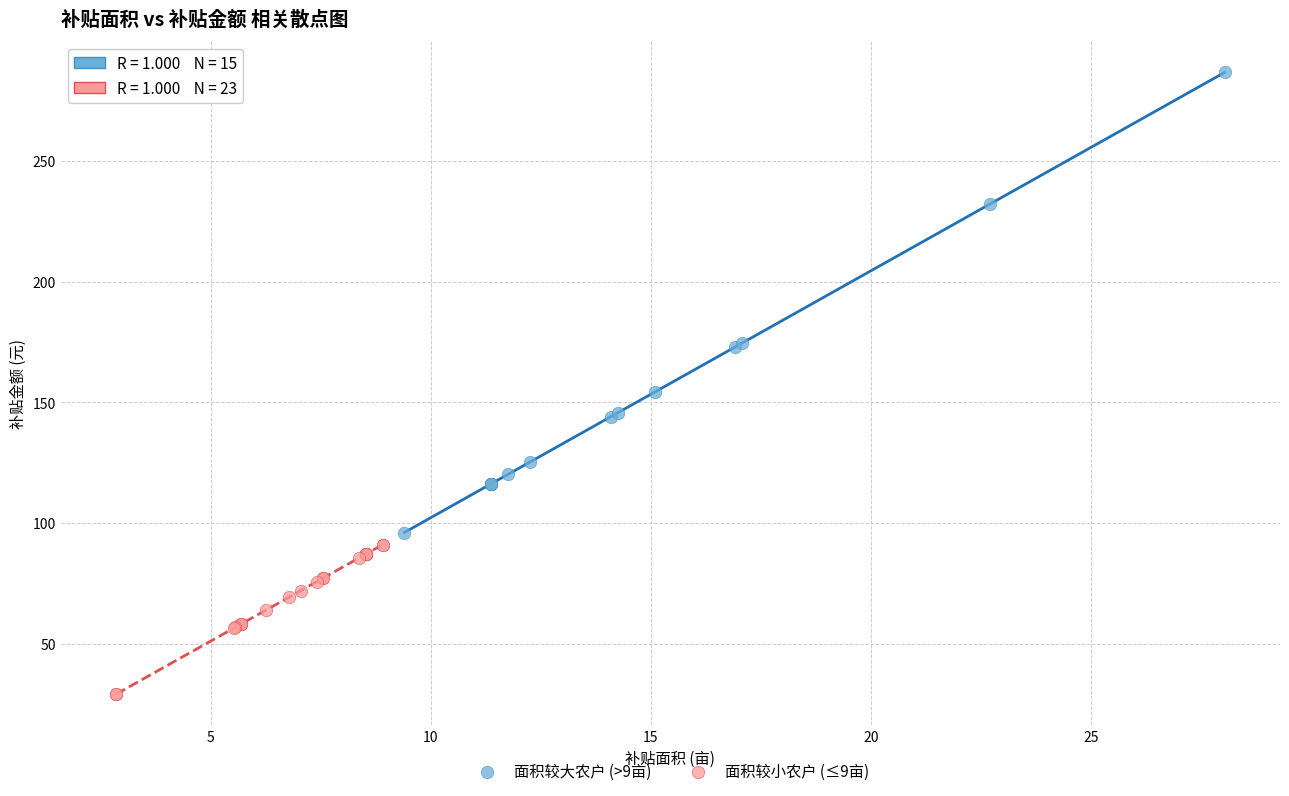

Which series has the widest spread of Y values?

面积较大农户 (>9亩)